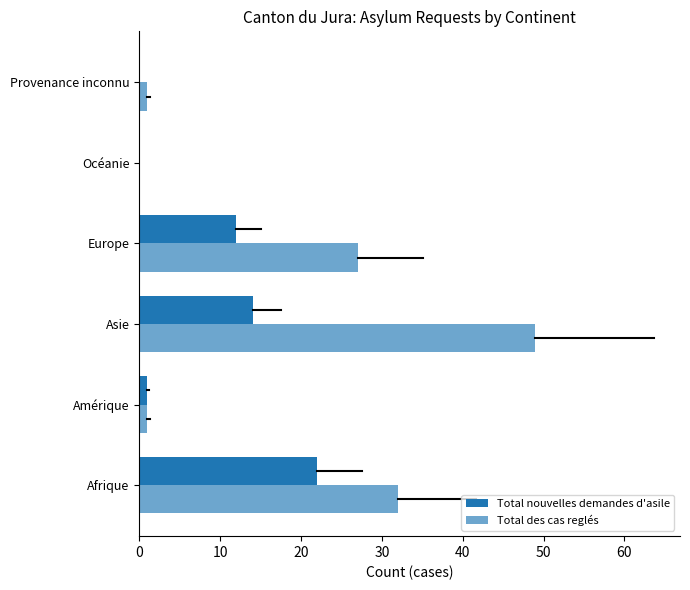

What is the sum of all Total des cas reglés values?

110